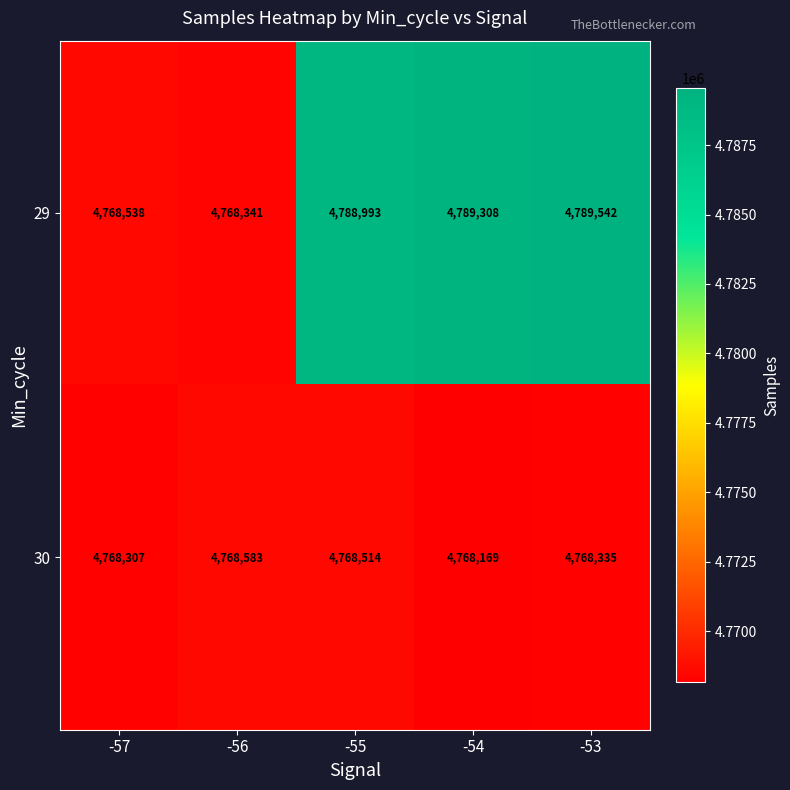

List the series in order of their overall mean, highest first.

29, 30